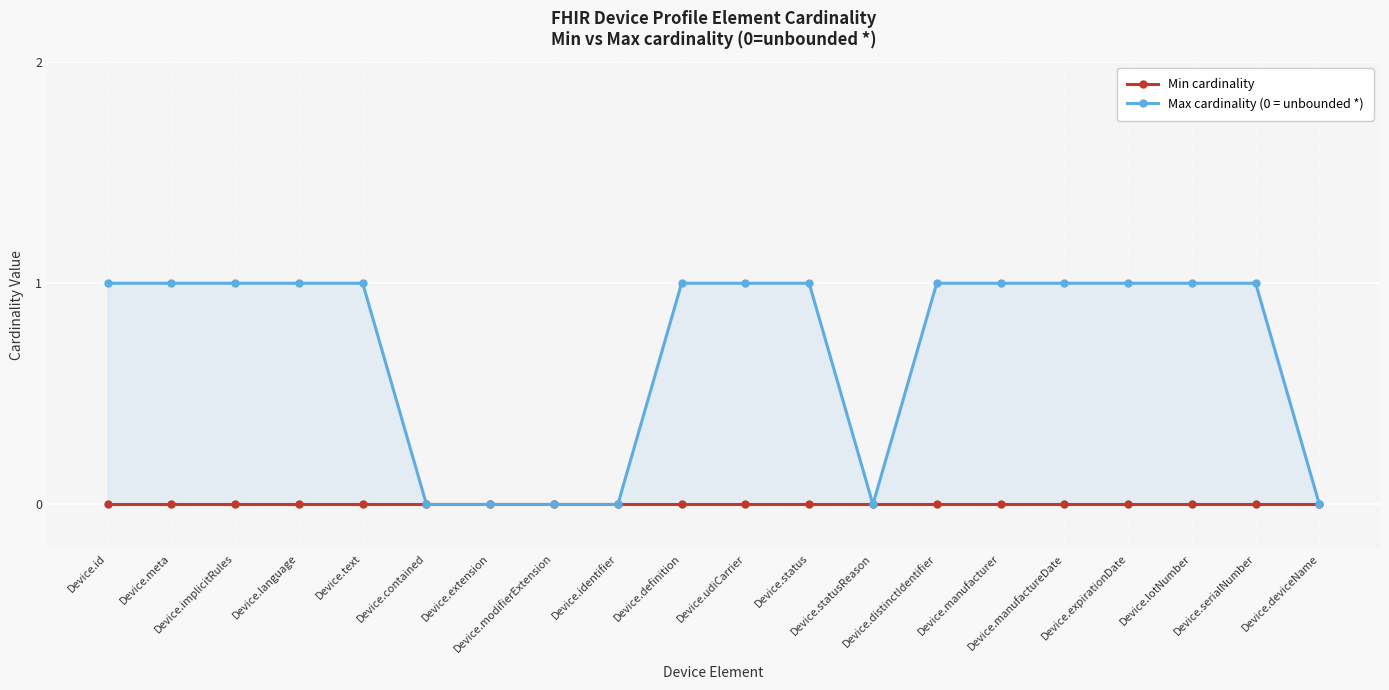

What is the label of the 18th point from the left?

Device.lotNumber